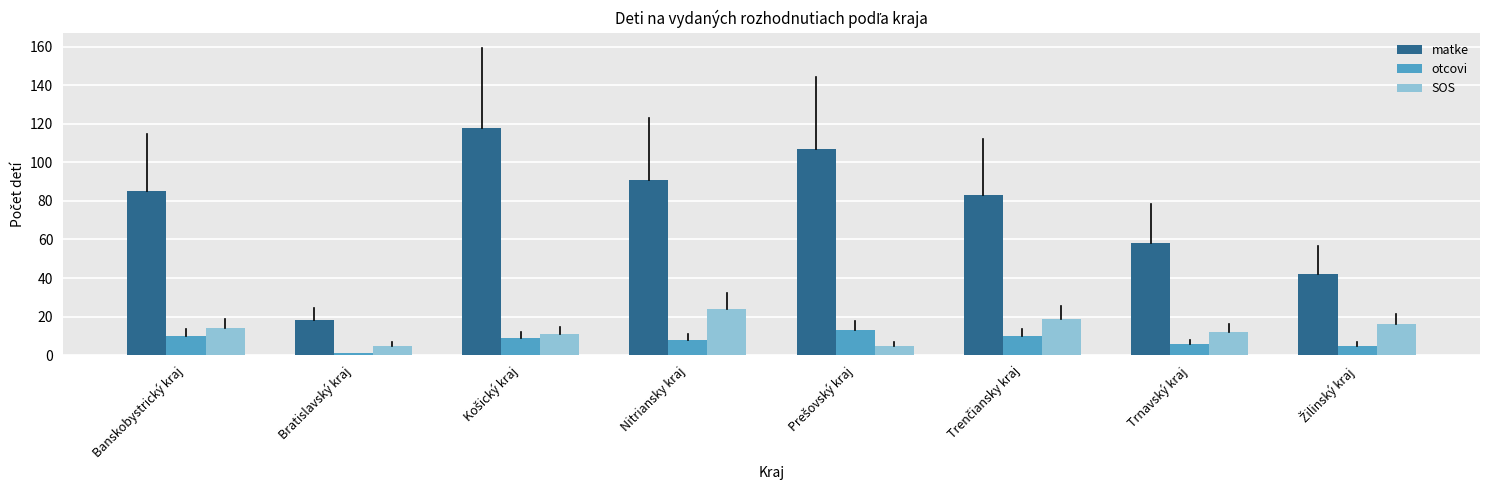

Reading left to right, list all the values displayed in this chart.

matke: 85	18	118	91	107	83	58	42
otcovi: 10	1	9	8	13	10	6	5
SOS: 14	5	11	24	5	19	12	16